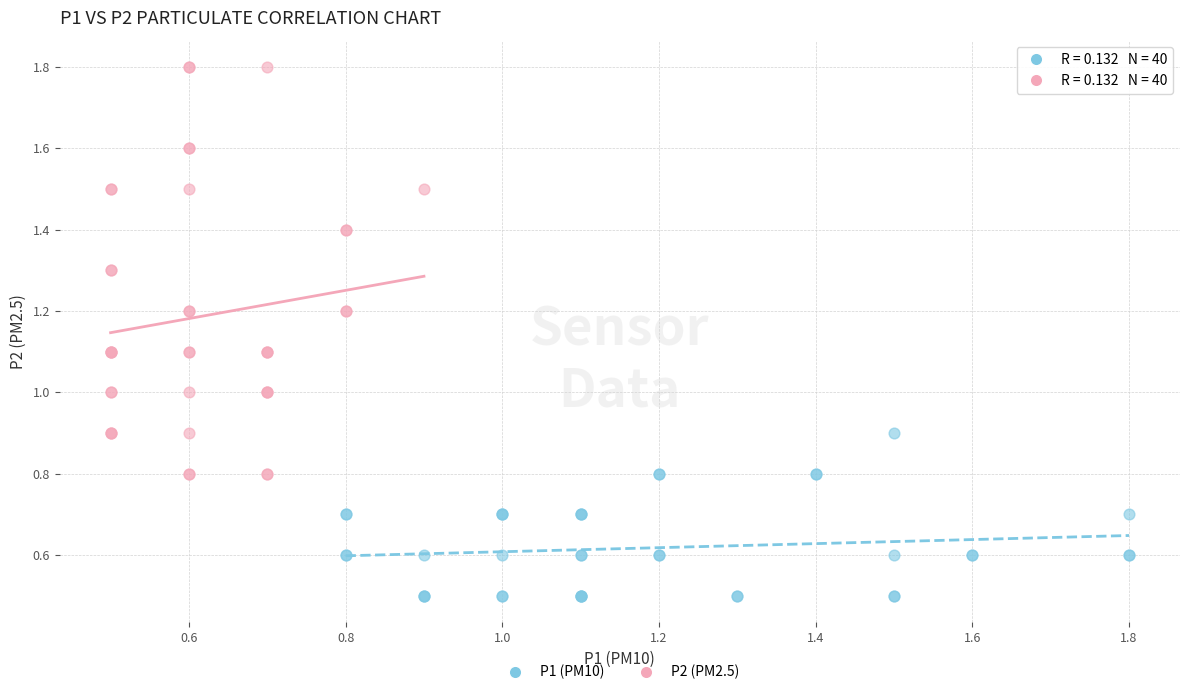

Which series has the widest spread of Y values?

P2 (PM2.5)